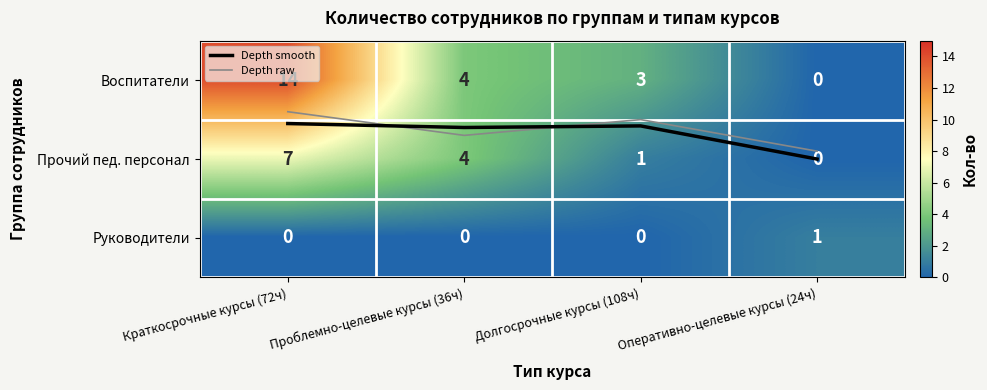

At which label is Depth smooth closest to 0?

Краткосрочные курсы (72ч)